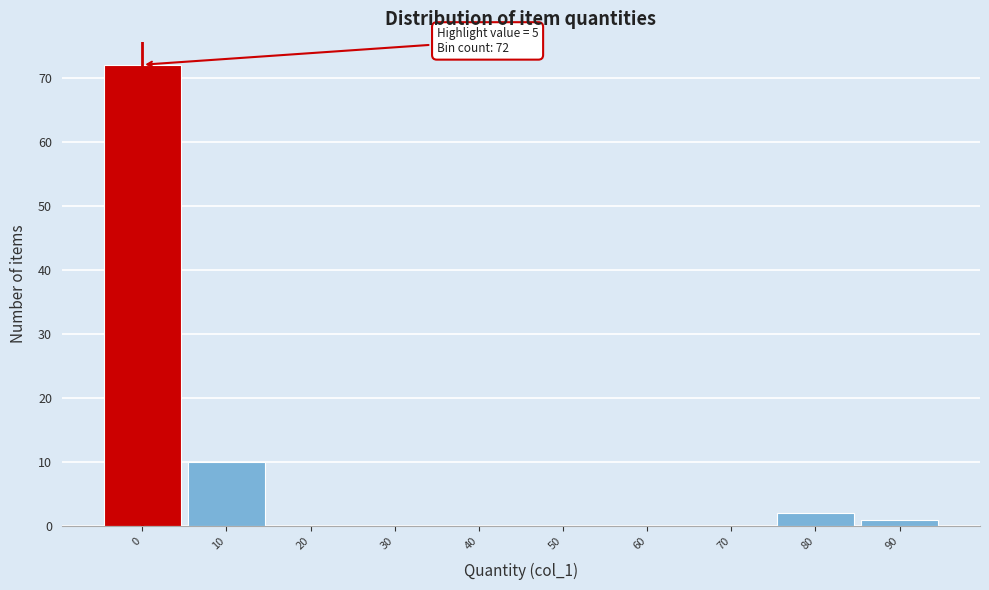

Reading left to right, transcribe all the data shown in this chart.

0=72	10=10	20=0	30=0	40=0	50=0	60=0	70=0	80=2	90=1